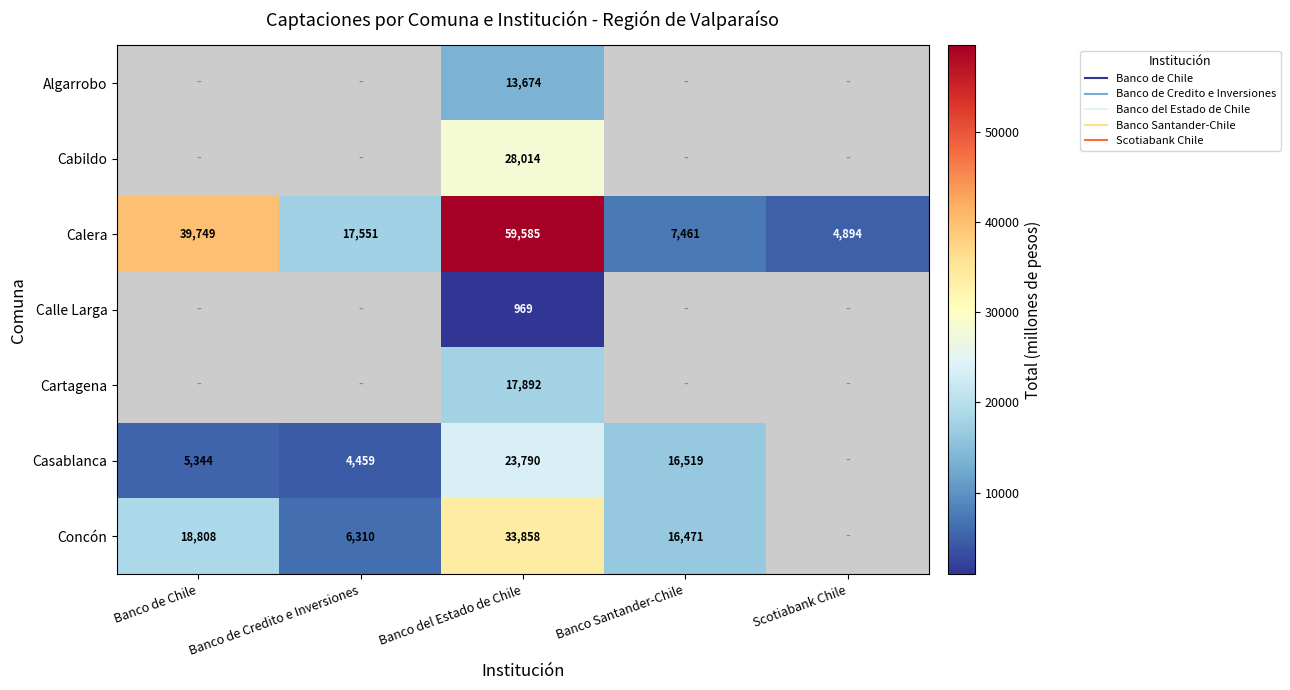

Which series has the largest total across all categories?

Calera